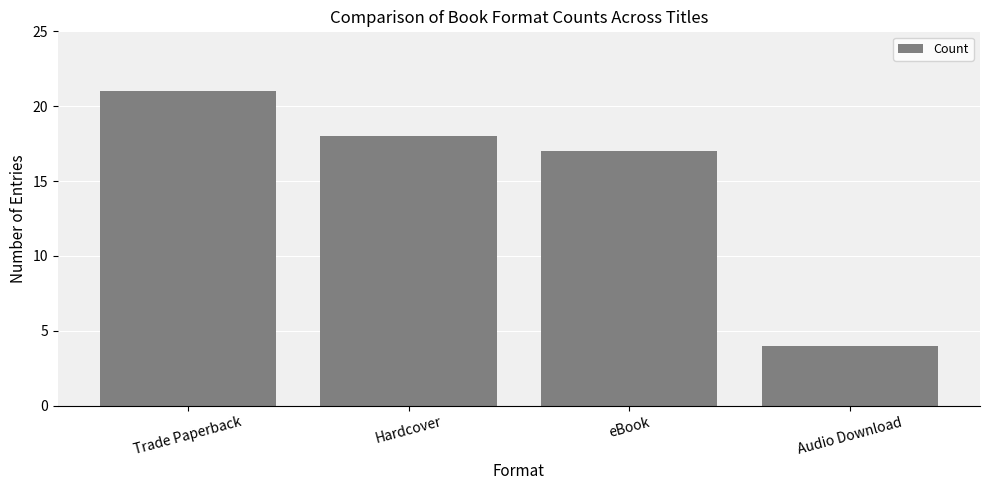

The chart shows a value of 7 at eBook. True or false?

False